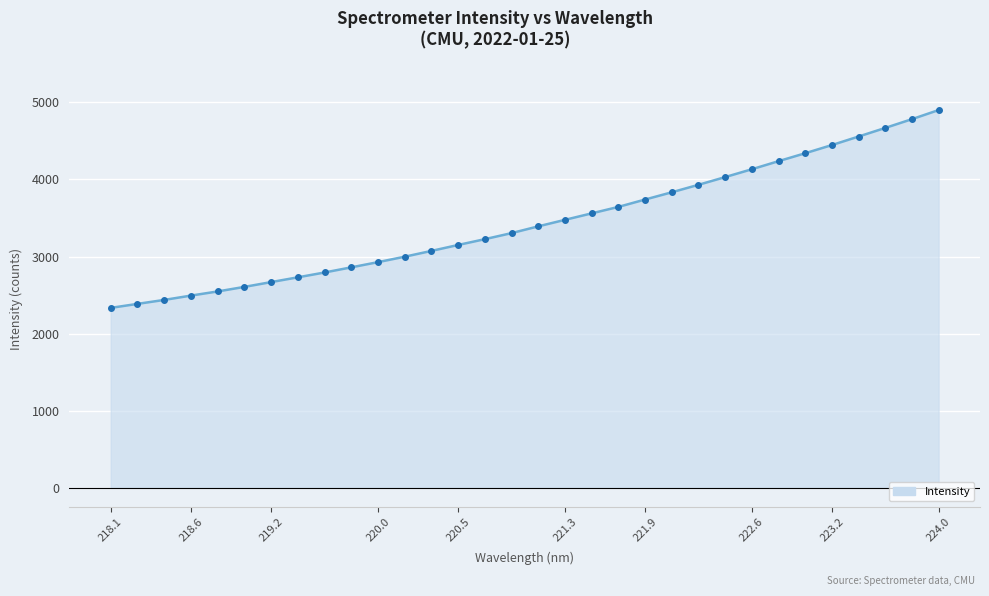

Reading left to right, transcribe all the data shown in this chart.

2334.0	2385.9	2437.3	2493.4	2547.4	2606.4	2668.7	2730.5	2793.3	2860.0	2927.4	2998.0	3073.2	3150.2	3225.6	3304.1	3391.7	3476.2	3560.2	3643.9	3739.6	3833.6	3930.6	4030.7	4132.4	4237.2	4340.1	4446.1	4556.7	4668.3	4782.1	4900.0